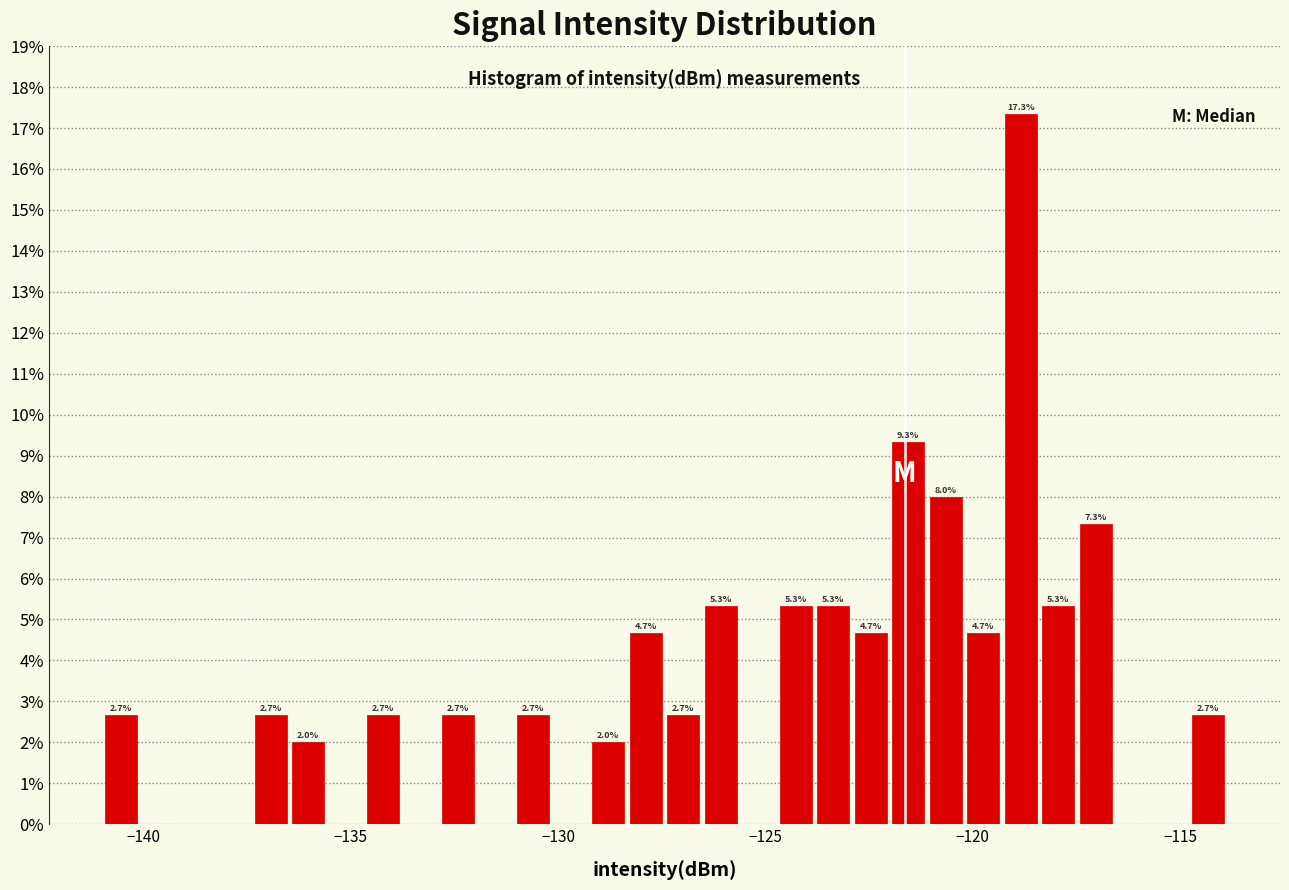

Around what value on the x-axis is the tallest bar? Give the approximate position of its centre, as read against the axis.

-119.0